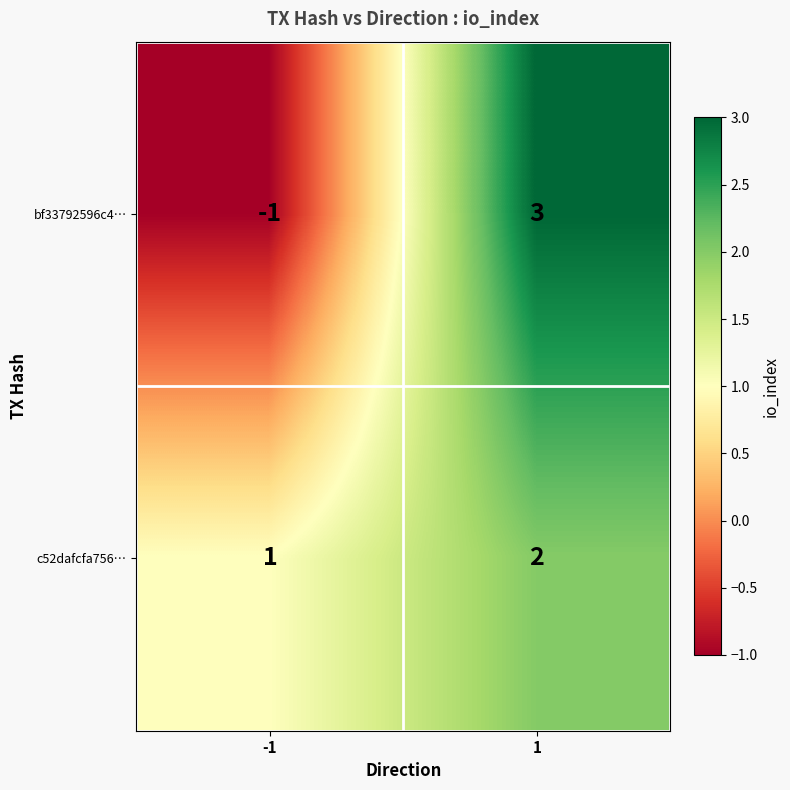

What is the sum of all c52dafcfa756… values?

3